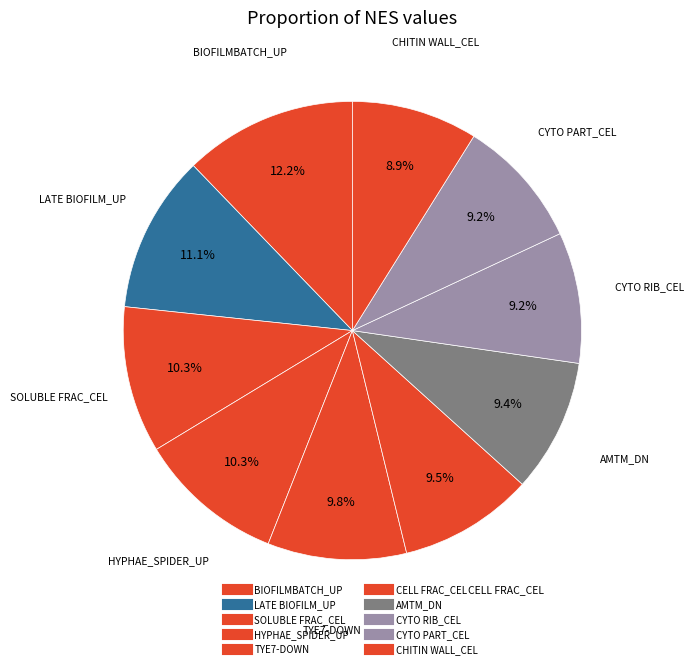

Count the number of slices in the pie.

10